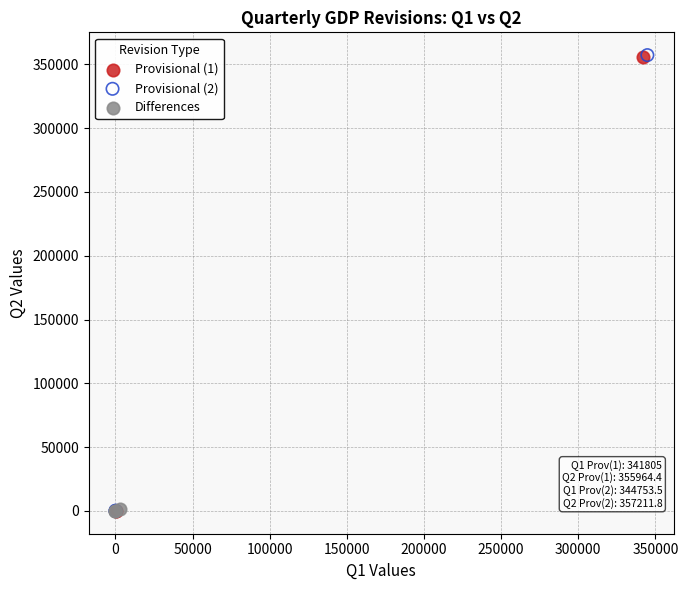

What are all the series names shown in the legend?

Provisional (1), Provisional (2), Differences